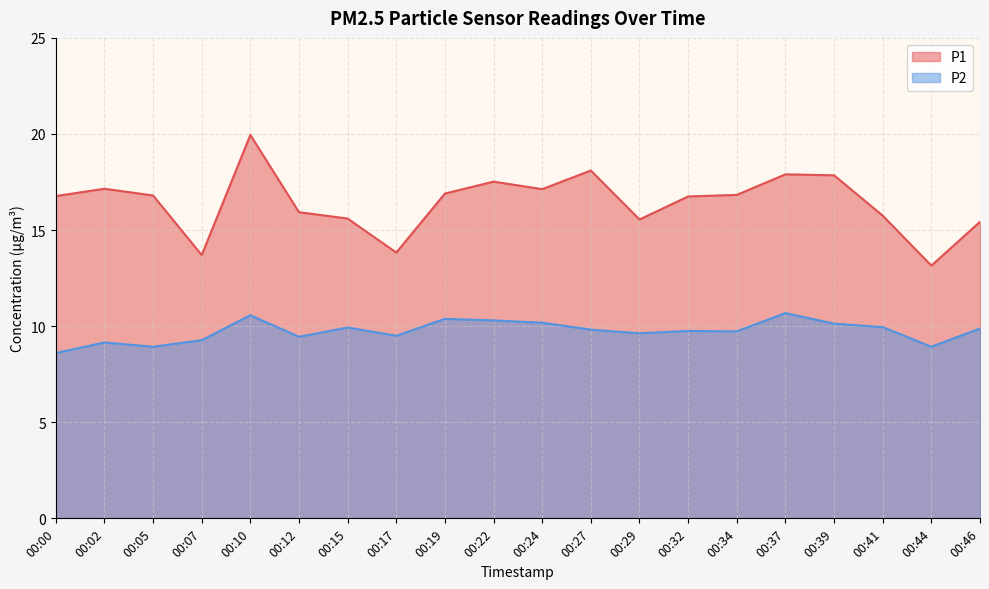

Reading right to left, list all the values displayed in this chart.

P1: 15.4	13.2	15.8	17.9	17.9	16.8	16.8	15.6	18.1	17.1	17.5	16.9	13.8	15.6	15.9	19.9	13.7	16.8	17.1	16.8
P2: 9.9	8.9	9.9	10.1	10.7	9.7	9.8	9.6	9.8	10.2	10.3	10.4	9.5	9.9	9.4	10.6	9.3	8.9	9.2	8.6